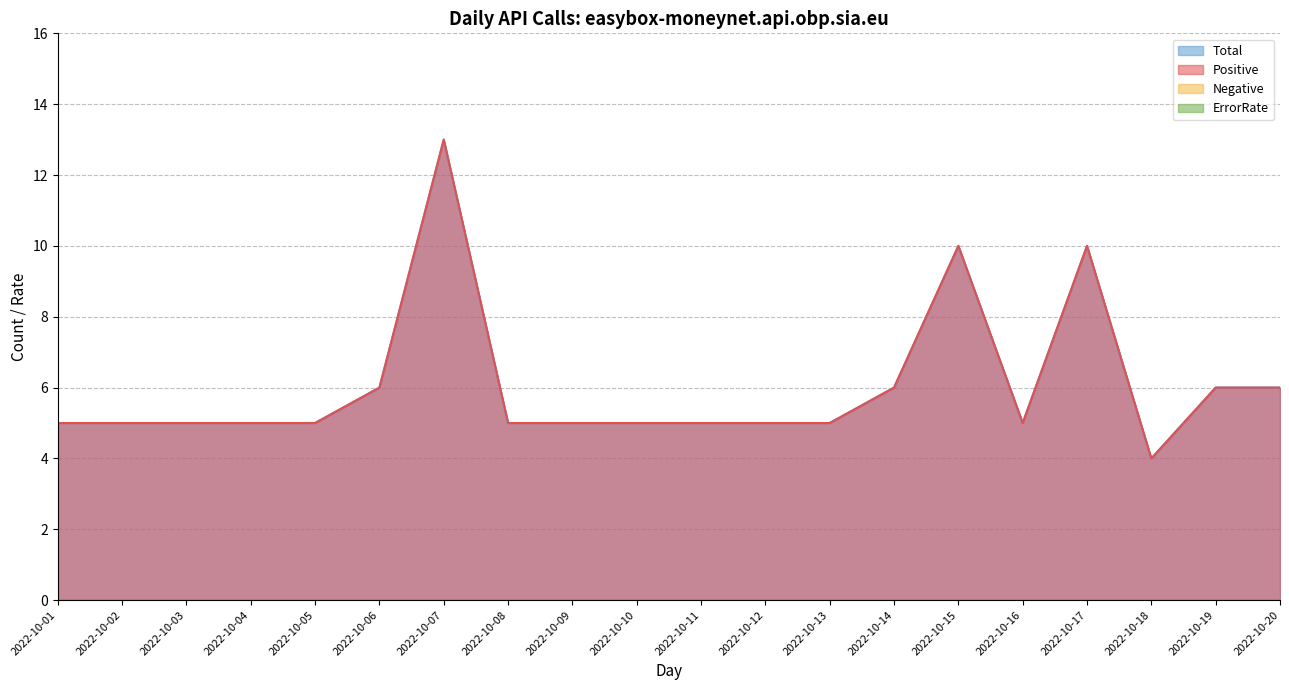

How many lines are shown in the chart?

4